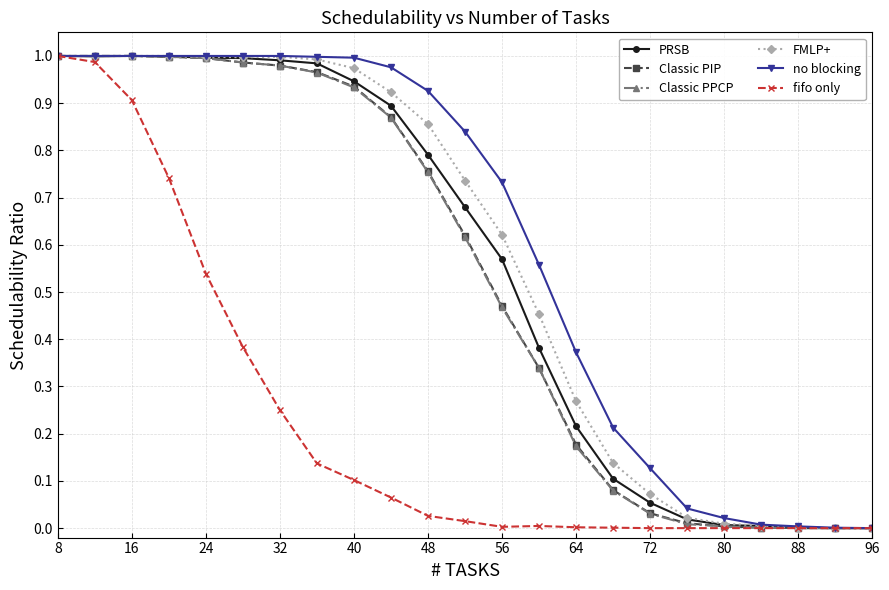

How many lines are shown in the chart?

6